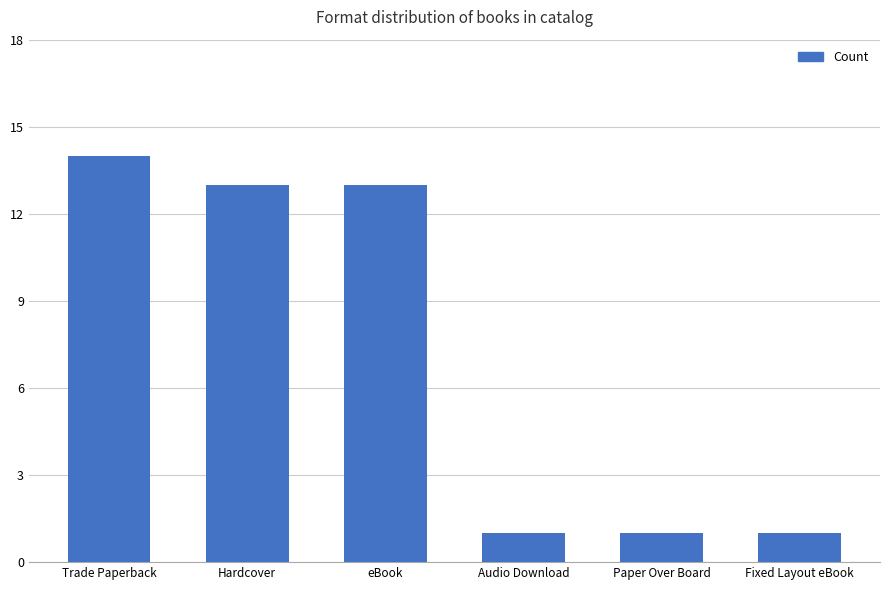

What is the smallest value displayed?

1